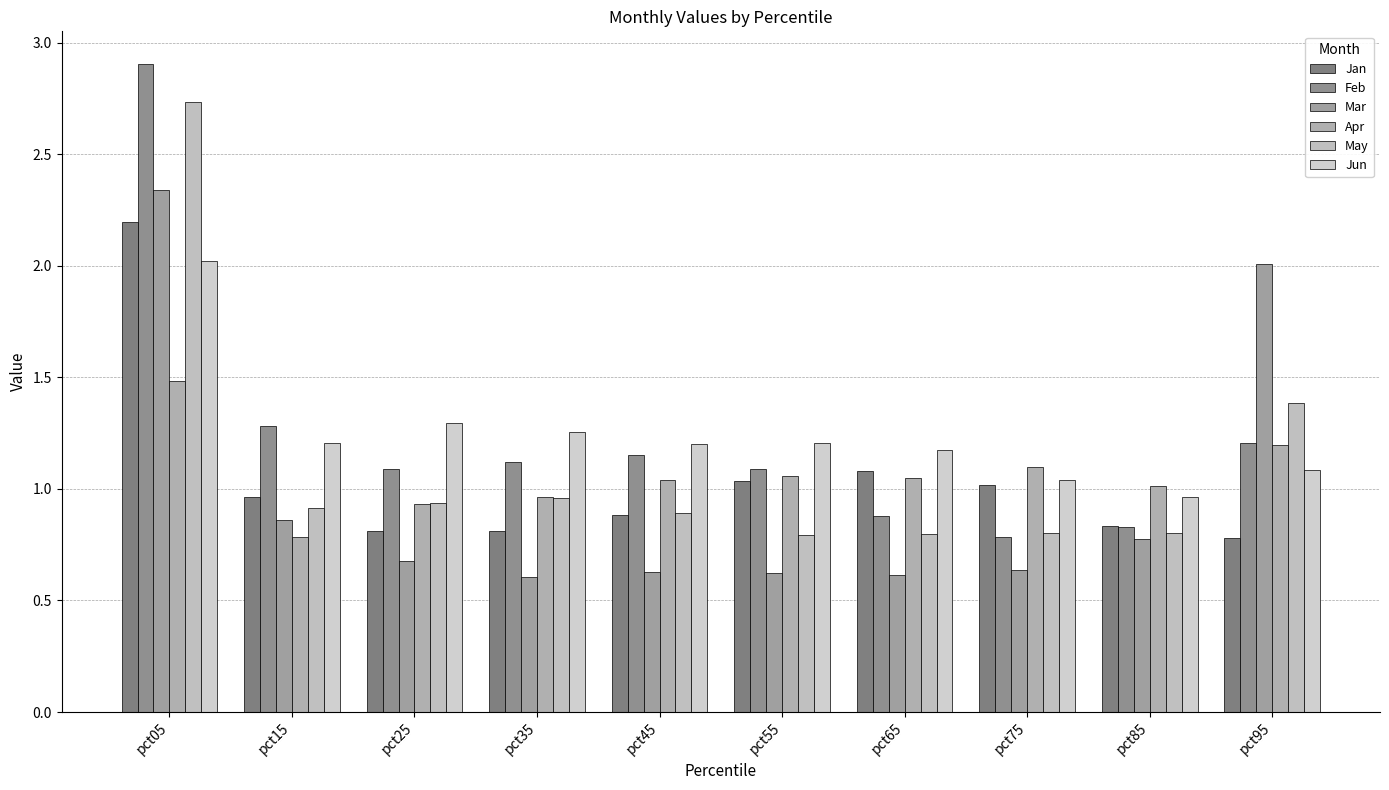

What is the value of the Feb bar at the 7th from the left?

0.9